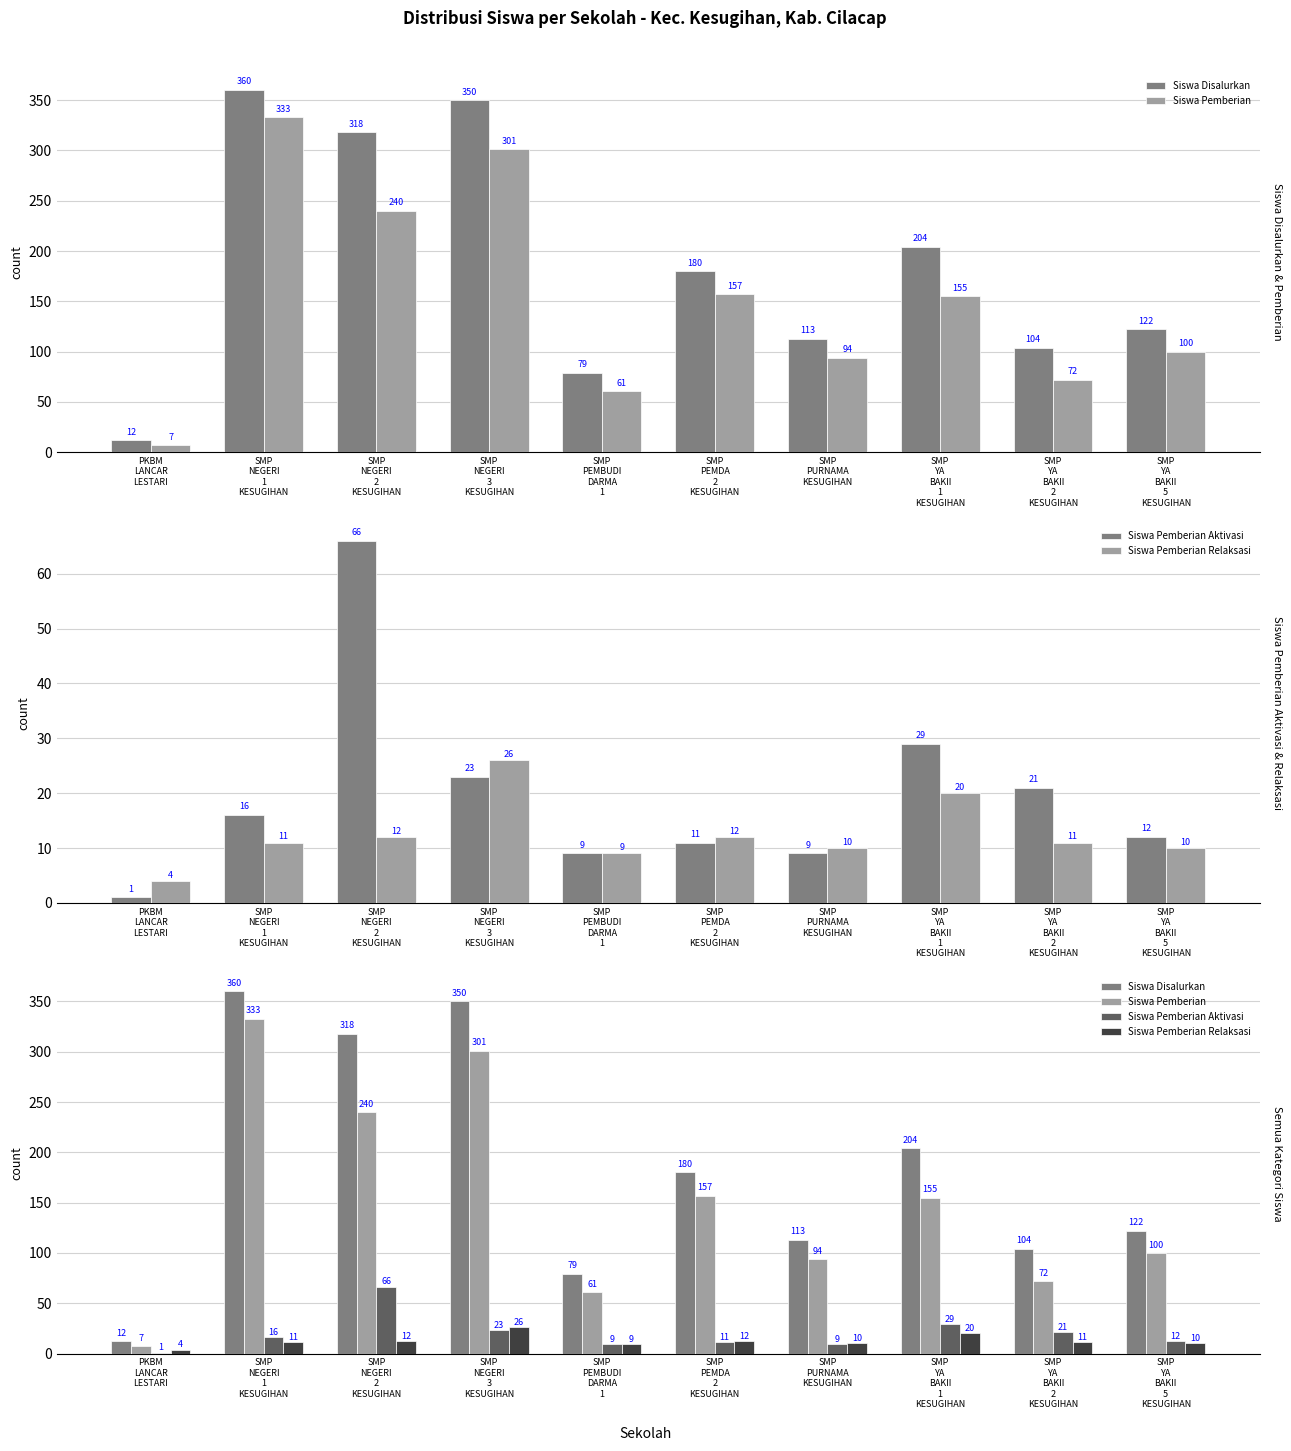

What are all the series names shown in the legend?

Siswa Disalurkan, Siswa Pemberian, Siswa Pemberian Aktivasi, Siswa Pemberian Relaksasi